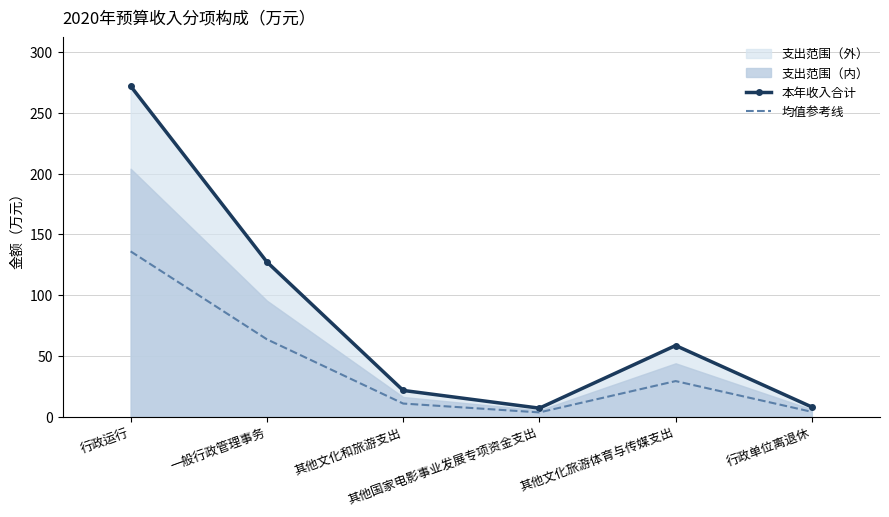

True or false: 均值参考线 and 本年收入合计 intersect in this chart.

False